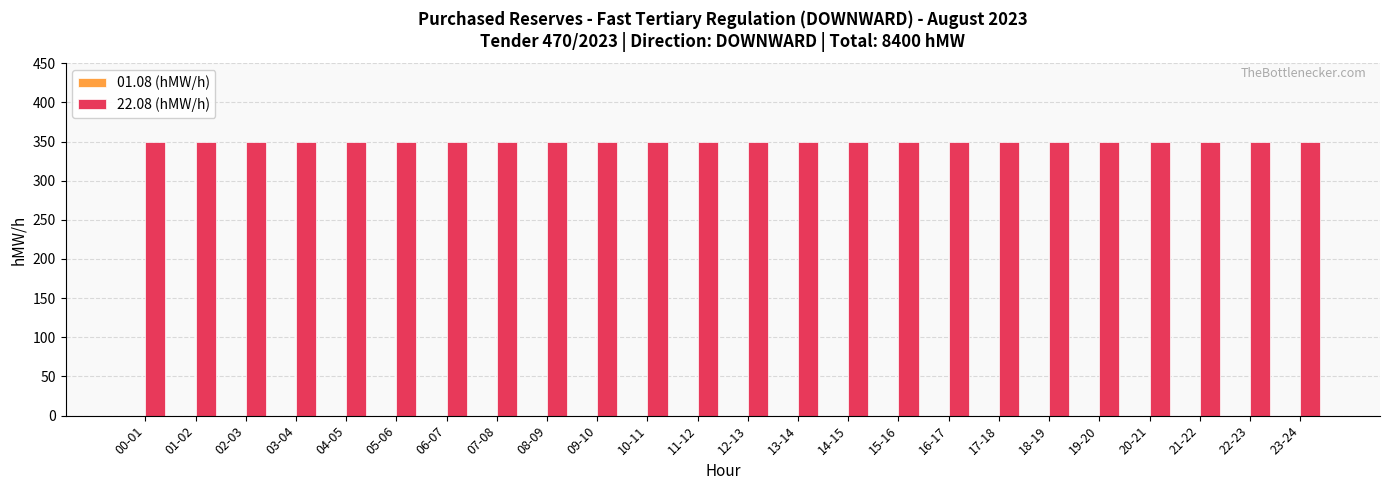

Reading left to right, transcribe all the data shown in this chart.

01.08 (hMW/h): 00-01=0	01-02=0	02-03=0	03-04=0	04-05=0	05-06=0	06-07=0	07-08=0	08-09=0	09-10=0	10-11=0	11-12=0	12-13=0	13-14=0	14-15=0	15-16=0	16-17=0	17-18=0	18-19=0	19-20=0	20-21=0	21-22=0	22-23=0	23-24=0
22.08 (hMW/h): 00-01=350	01-02=350	02-03=350	03-04=350	04-05=350	05-06=350	06-07=350	07-08=350	08-09=350	09-10=350	10-11=350	11-12=350	12-13=350	13-14=350	14-15=350	15-16=350	16-17=350	17-18=350	18-19=350	19-20=350	20-21=350	21-22=350	22-23=350	23-24=350